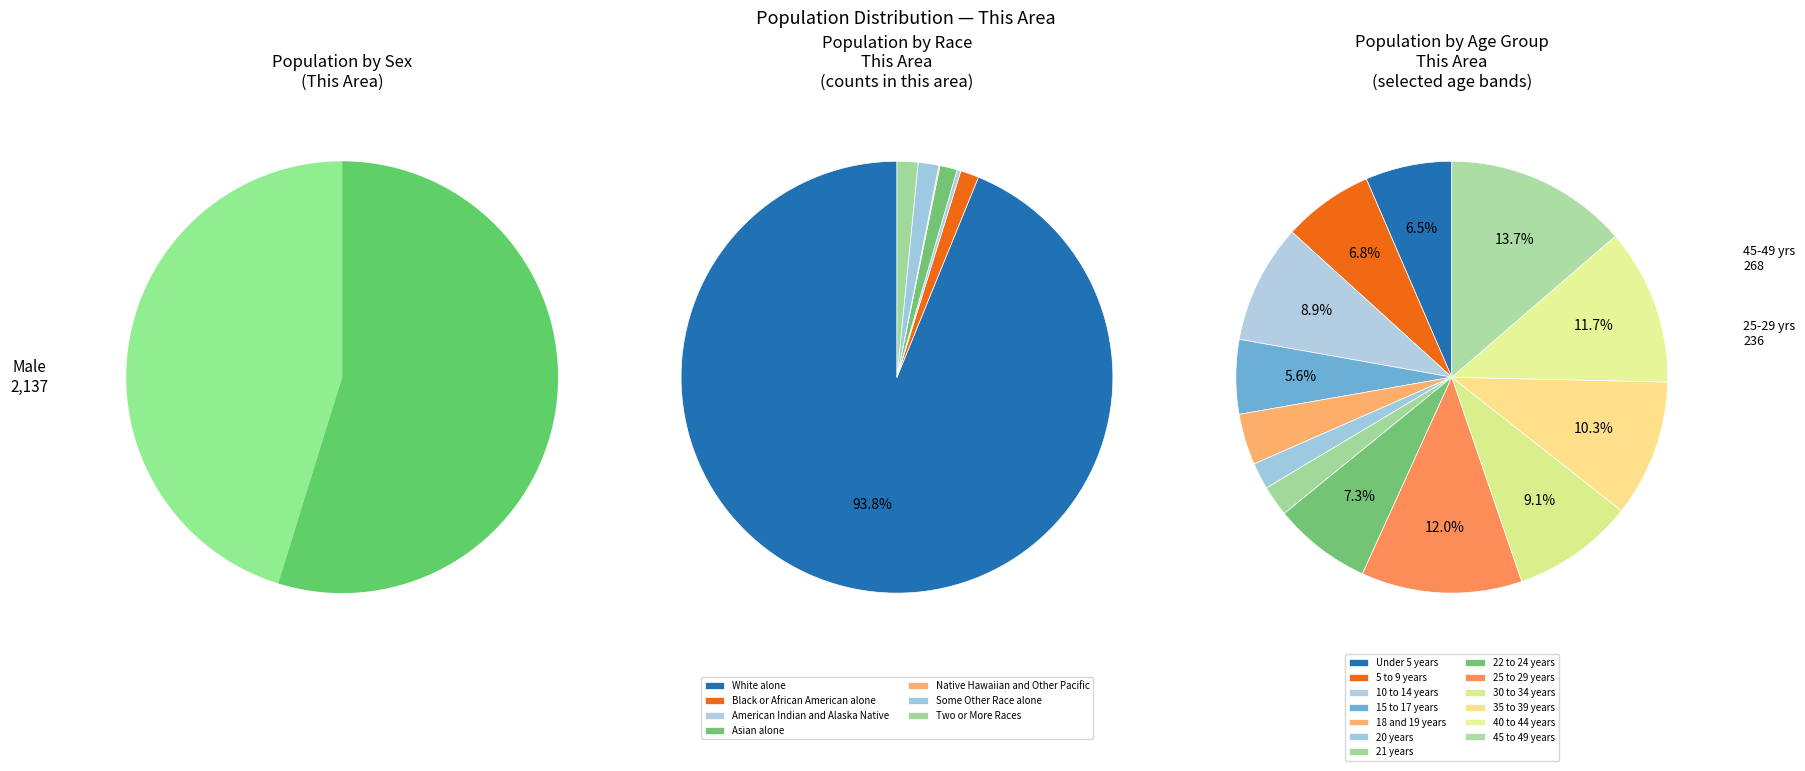

Rank the categories by value from highest to lowest.

45 to 49 years, 25 to 29 years, 40 to 44 years, 35 to 39 years, 30 to 34 years, 10 to 14 years, 22 to 24 years, 5 to 9 years, Under 5 years, 15 to 17 years, 18 and 19 years, 21 years, 20 years